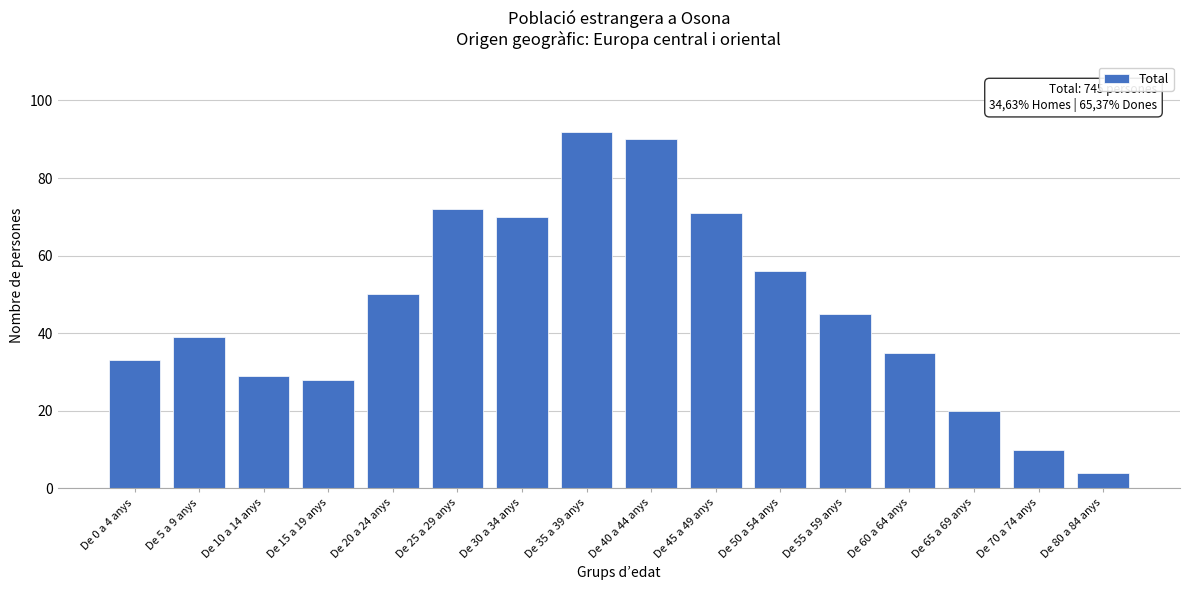

Reading right to left, transcribe all the data shown in this chart.

4	10	20	35	45	56	71	90	92	70	72	50	28	29	39	33